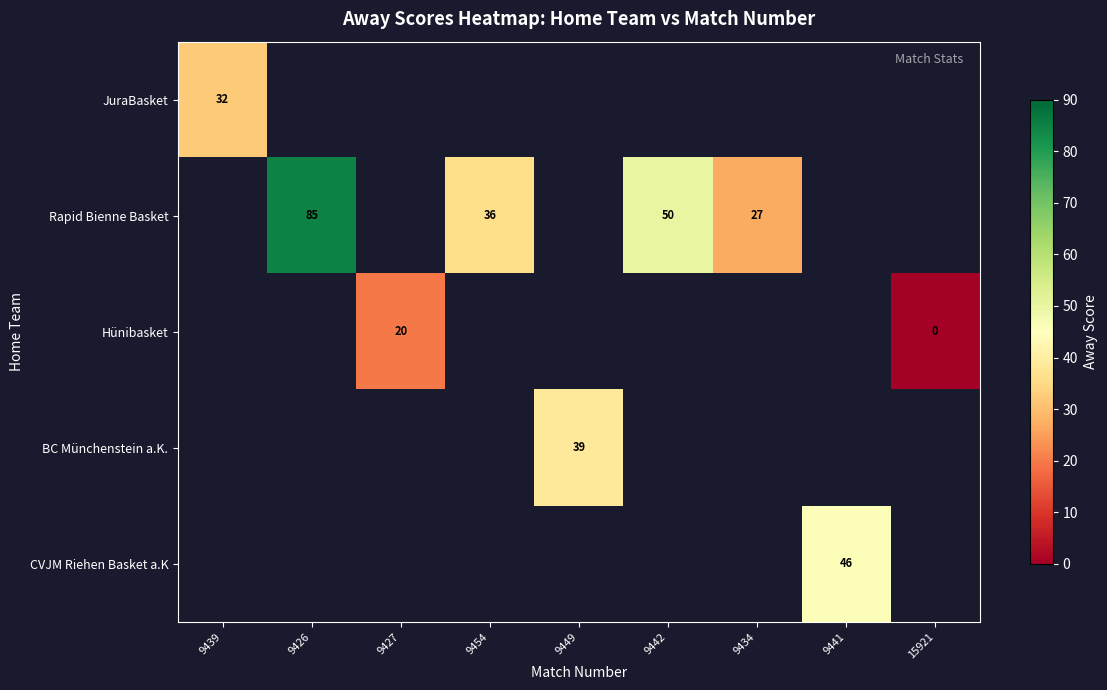

Is it true that Hünibasket equals 20 at 9427?

True